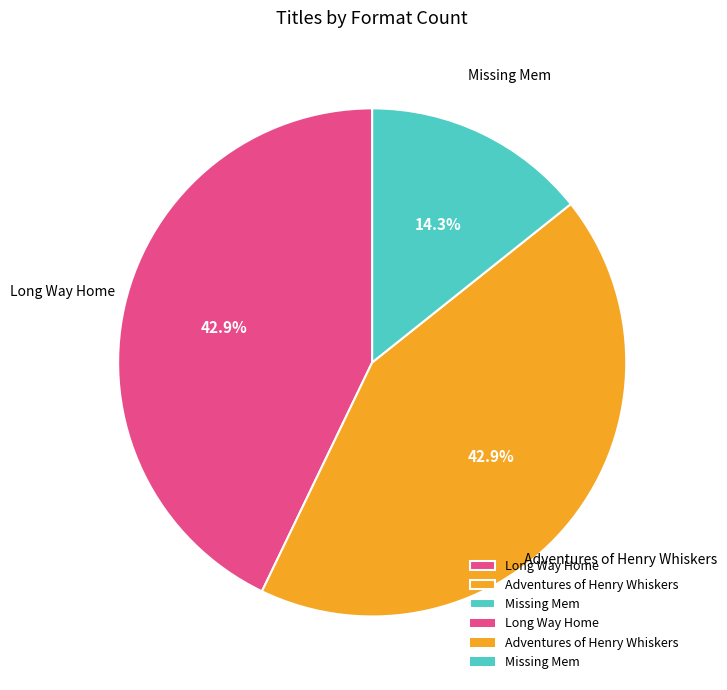

To the nearest percent, what is the difference between the largest and smallest slice percentages?

29%